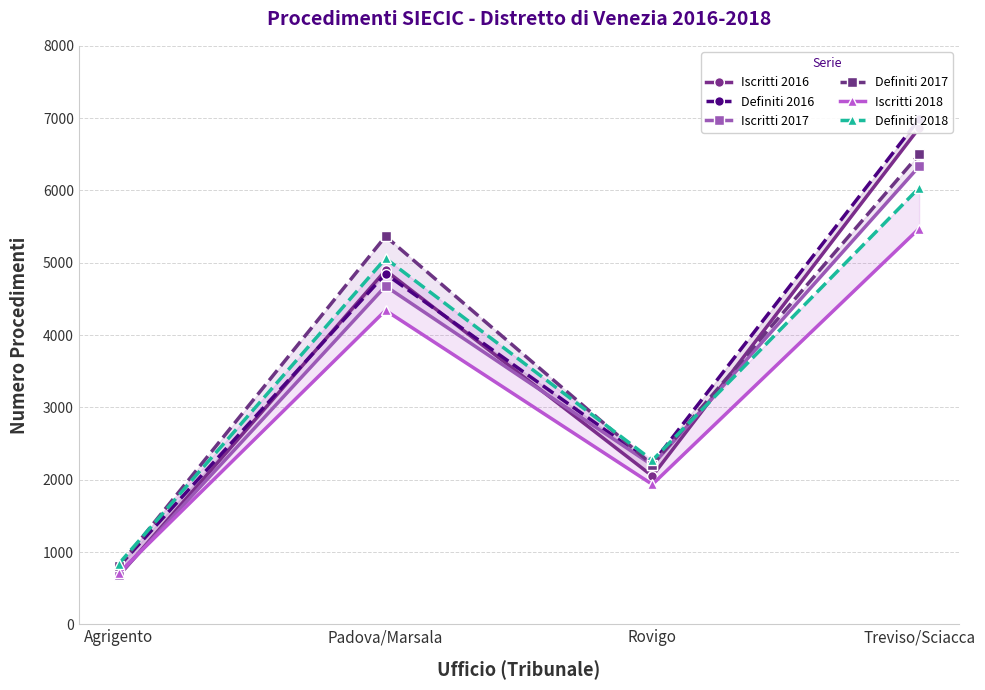

What is the lowest value of the Definiti 2017 series?

803